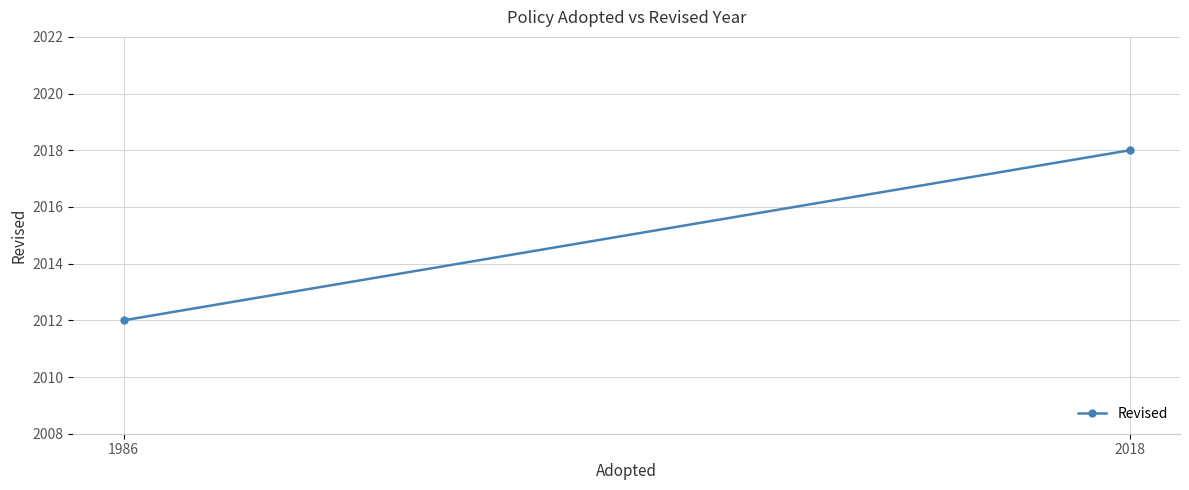

How many values are between 2012 and 2018?

2